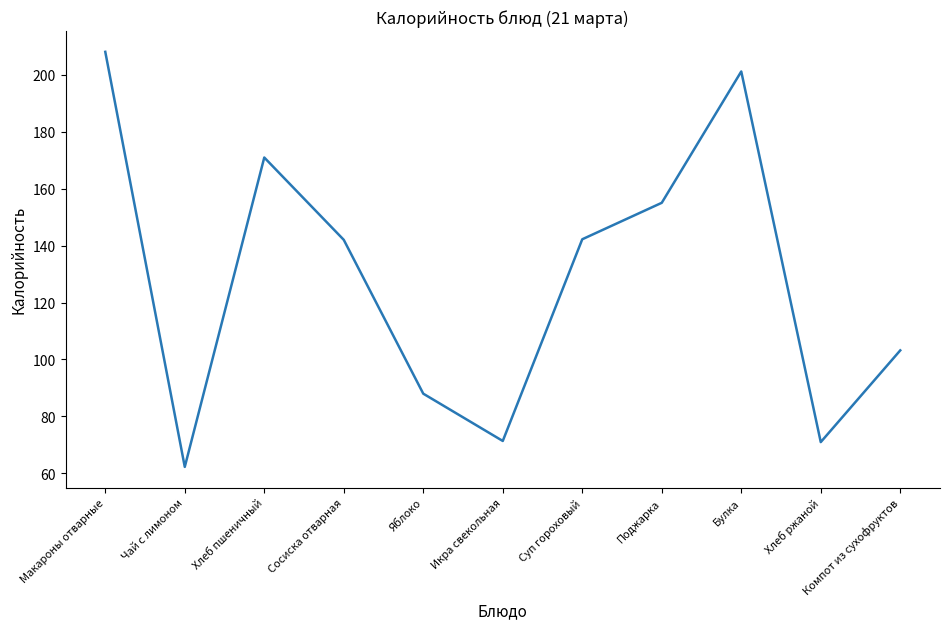

What is the difference between the maximum and minimum values?

145.7